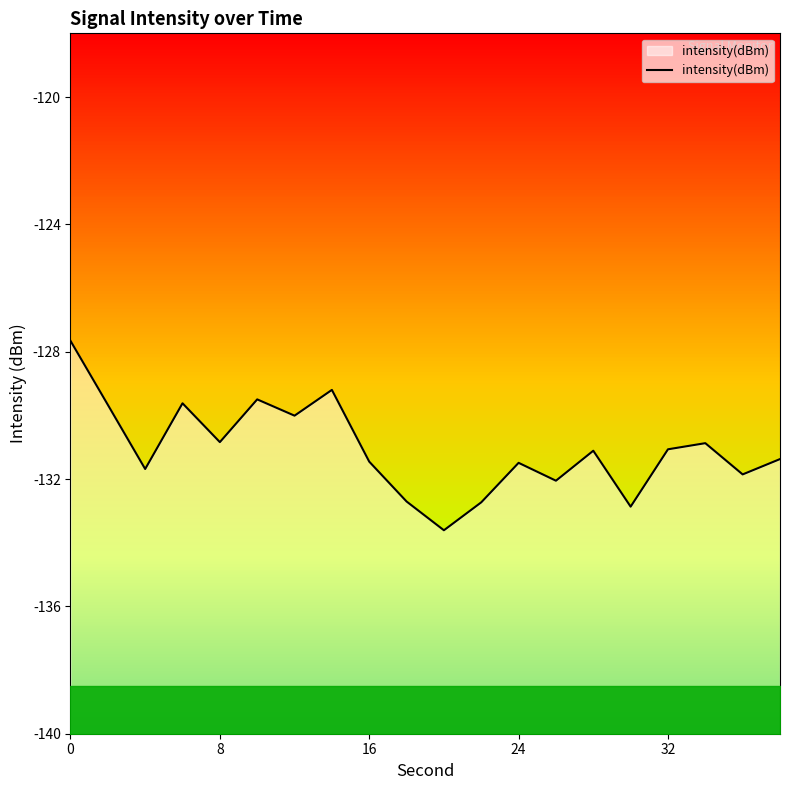

How many lines are shown in the chart?

1